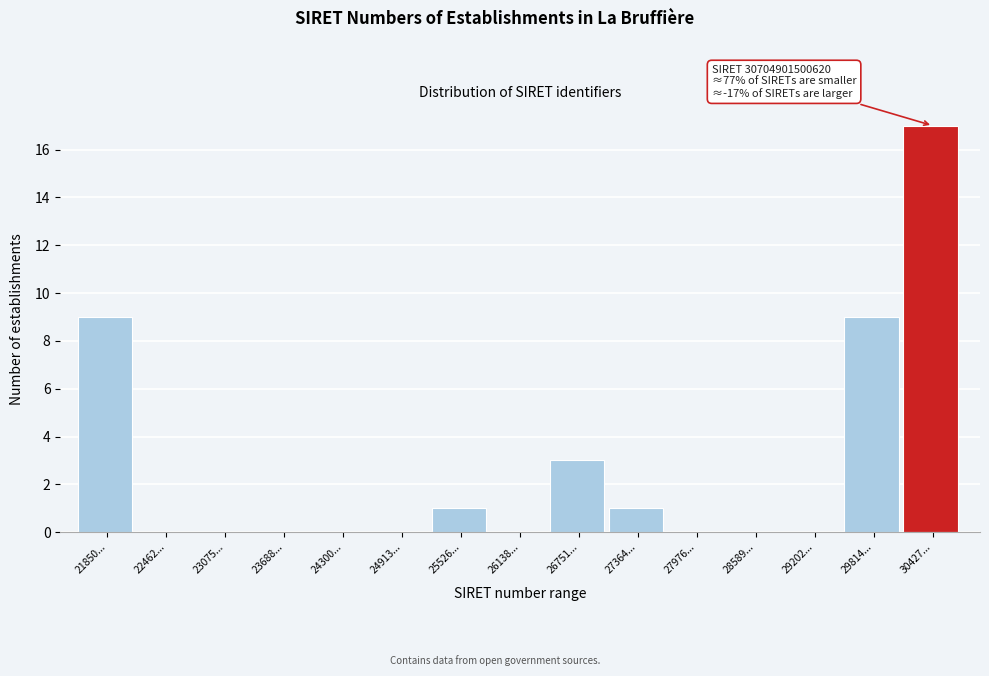

Reading left to right, list all the values displayed in this chart.

21850...=9	22462...=0	23075...=0	23688...=0	24300...=0	24913...=0	25526...=1	26138...=0	26751...=3	27364...=1	27976...=0	28589...=0	29202...=0	29814...=9	30427...=17